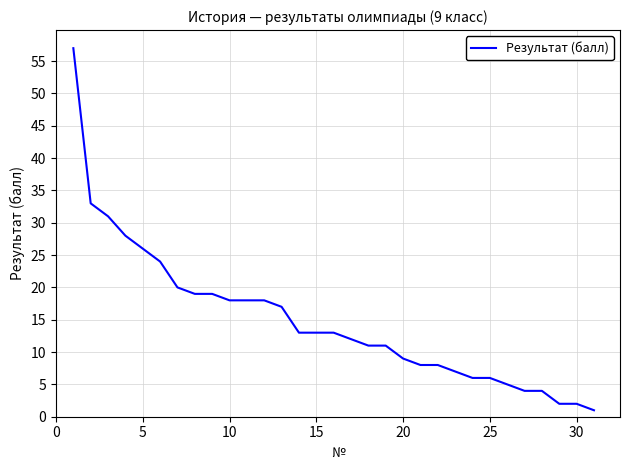

What is the maximum value shown in the chart?

57